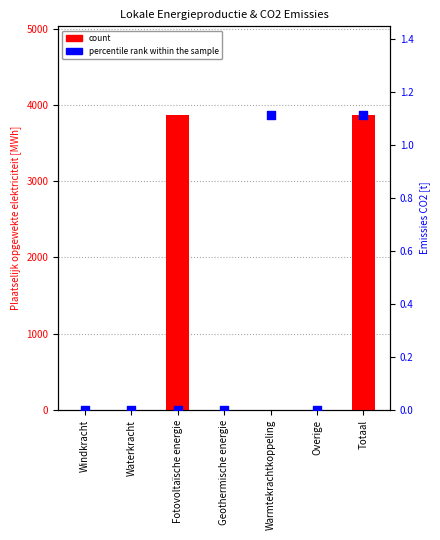

What are all the series names shown in the legend?

count, percentile rank within the sample